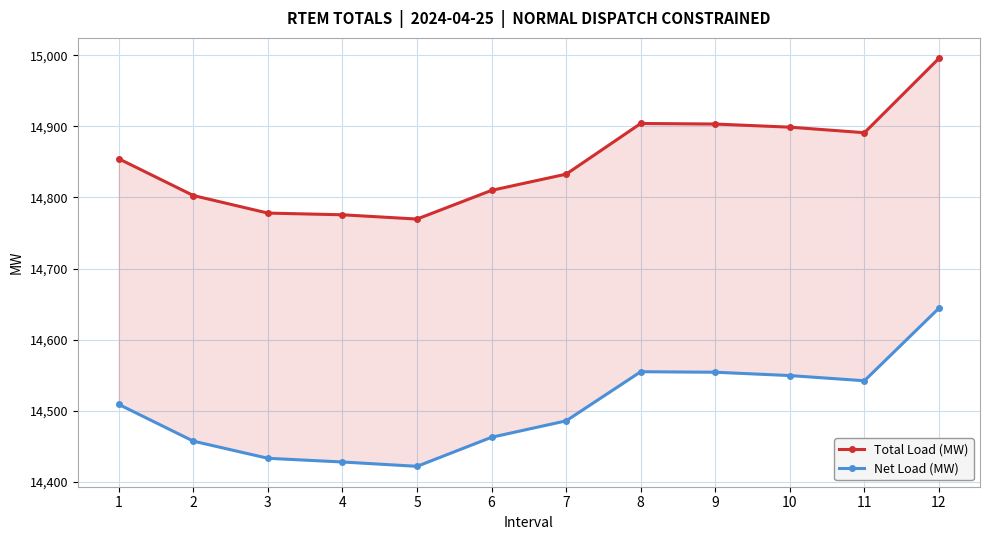

Count the number of categories in the chart.

12